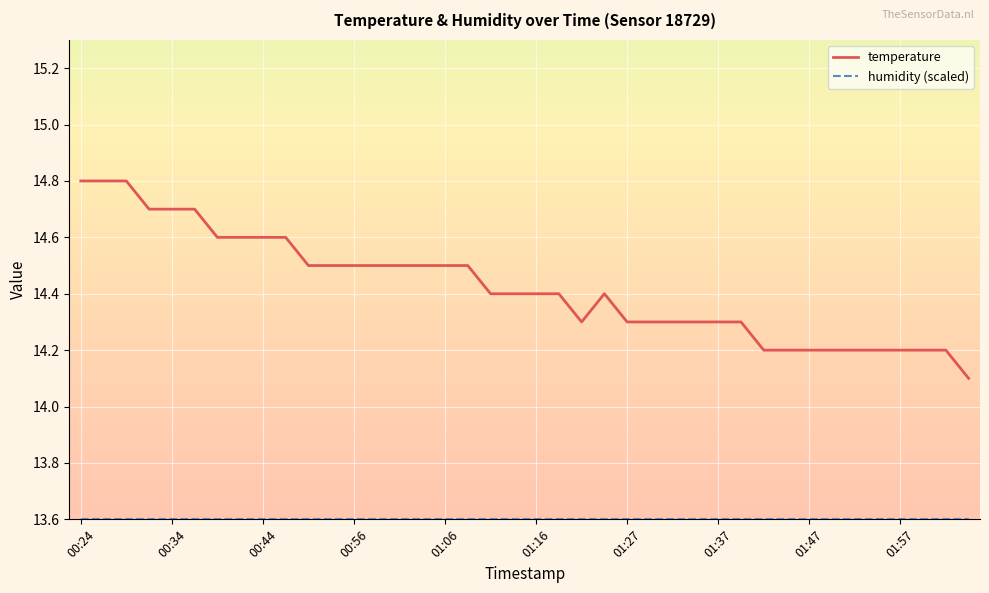

Which series has the largest total across all categories?

temperature